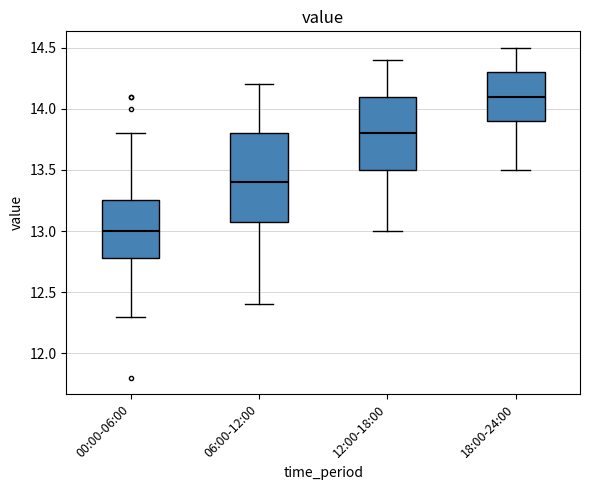

Which box has the highest median line?

18:00-24:00